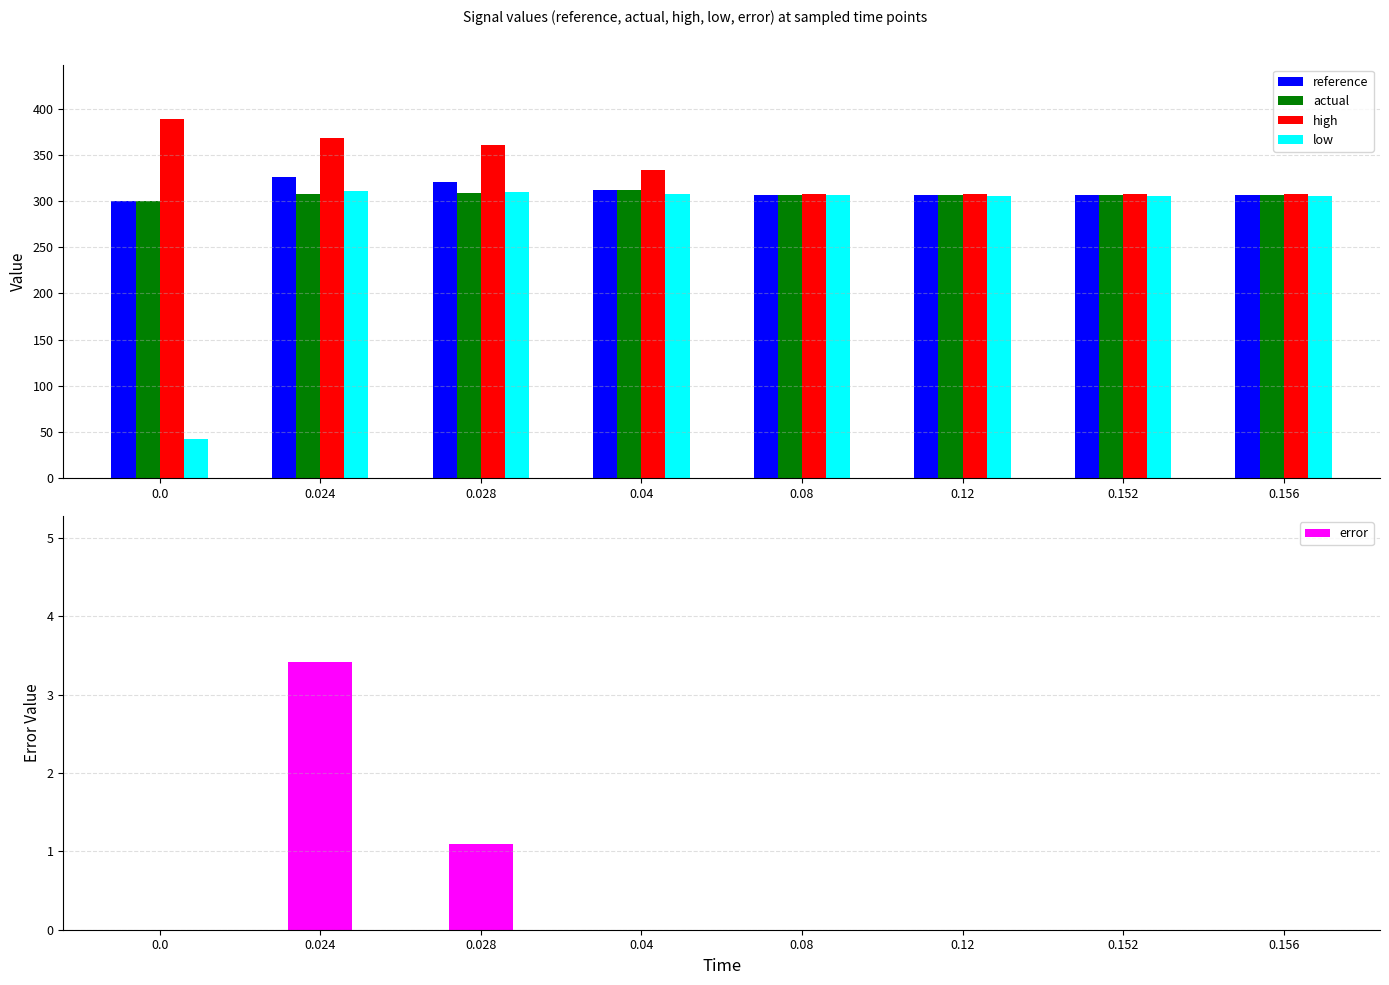

What is the average value of the reference series?

310.8